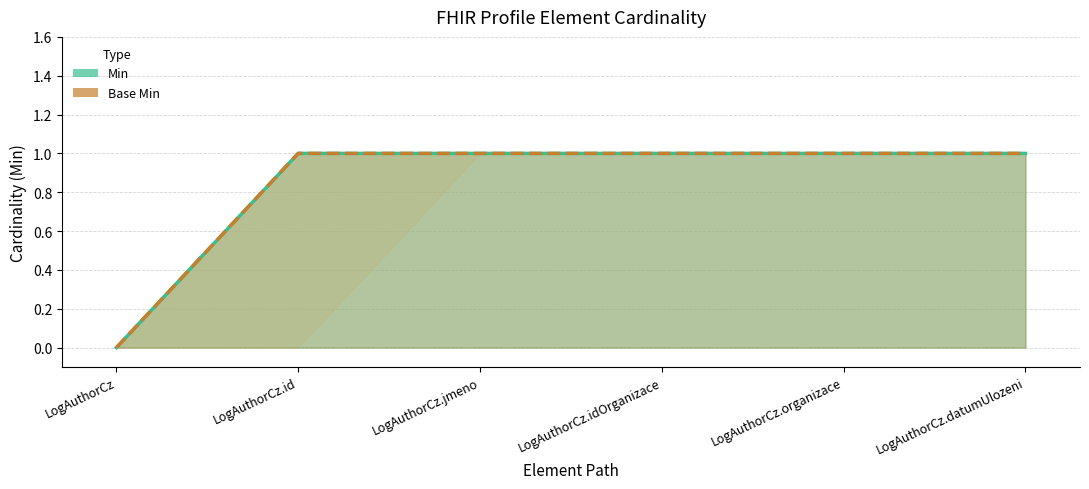

True or false: Base Min has a value of 0 at LogAuthorCz.id.

False